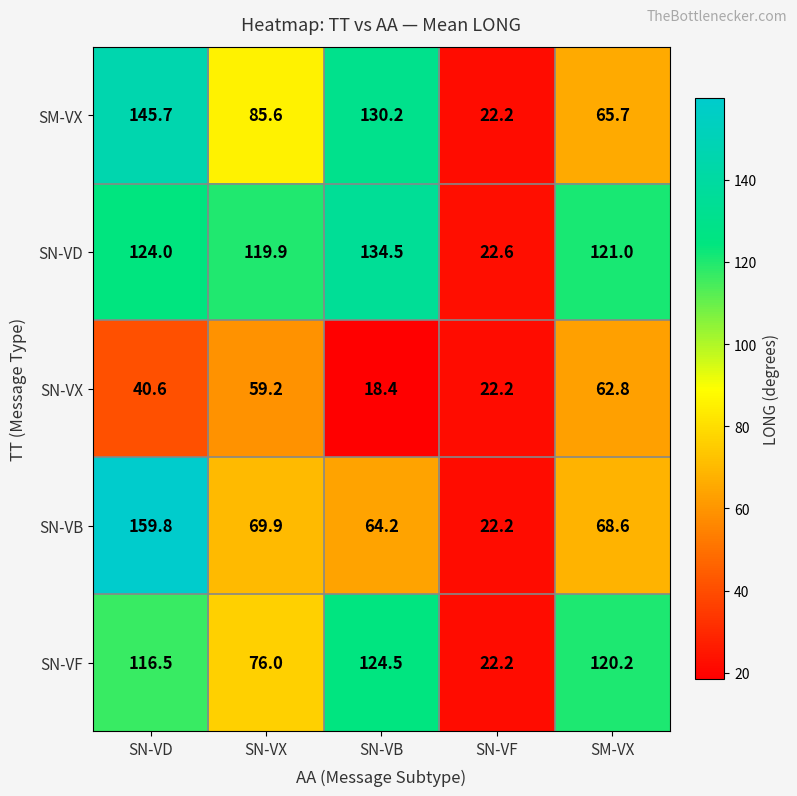

What is the total value across all series at SN-VX?

410.6